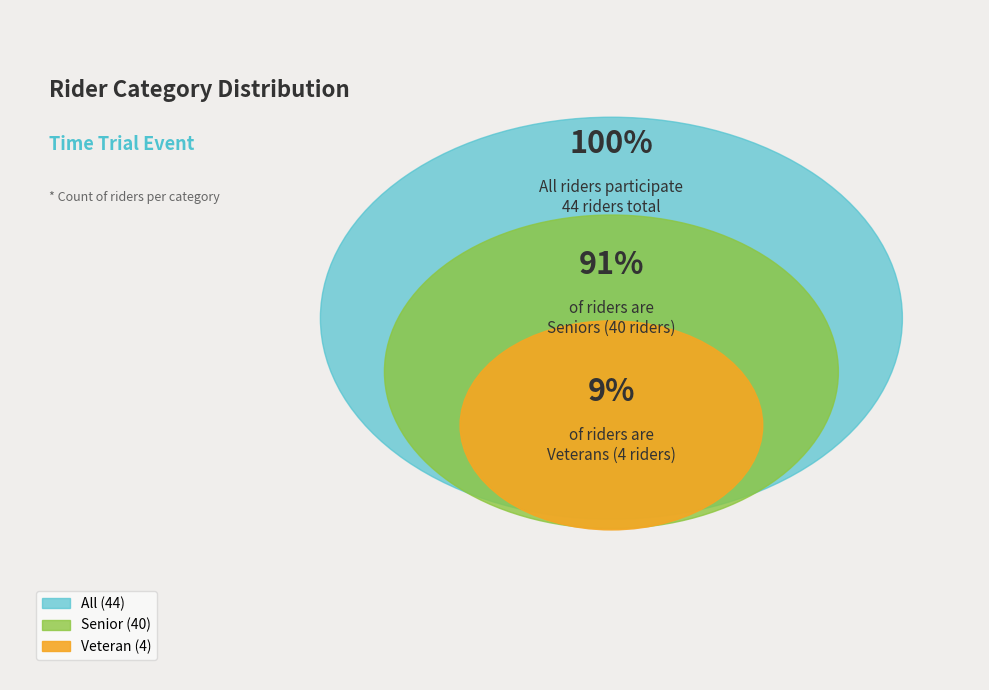

To the nearest percent, what percentage of the pie is Veteran?

9%